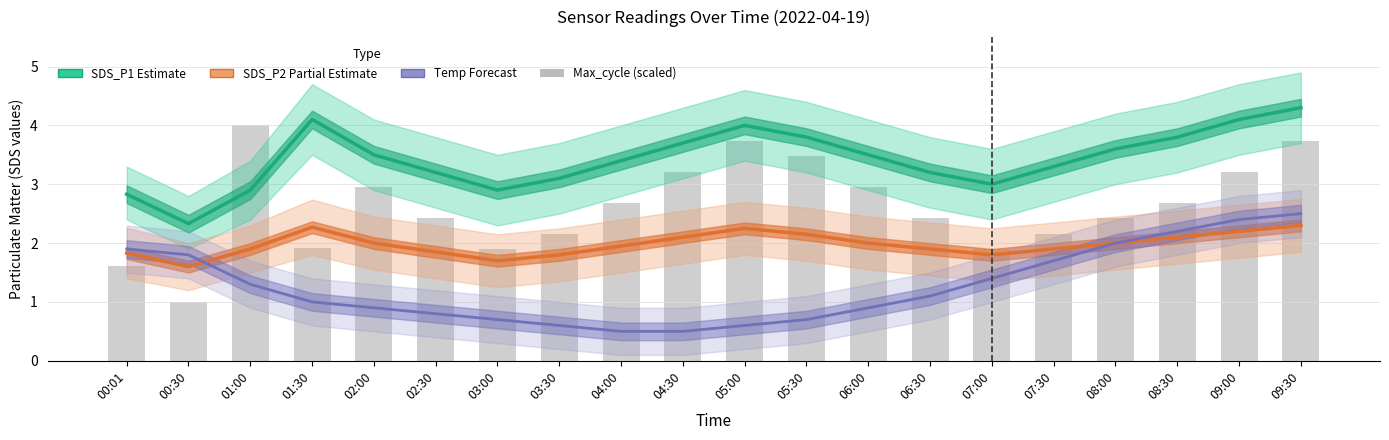

Reading left to right, what are all the values shown in this chart?

SDS_P1 (Estimate): 00:01=2.8	00:30=2.3	01:00=2.9	01:30=4.1	02:00=3.5	02:30=3.2	03:00=2.9	03:30=3.1	04:00=3.4	04:30=3.7	05:00=4.0	05:30=3.8	06:00=3.5	06:30=3.2	07:00=3.0	07:30=3.3	08:00=3.6	08:30=3.8	09:00=4.1	09:30=4.3
SDS_P2 (Partial): 00:01=1.8	00:30=1.6	01:00=1.9	01:30=2.3	02:00=2.0	02:30=1.9	03:00=1.7	03:30=1.8	04:00=1.9	04:30=2.1	05:00=2.2	05:30=2.1	06:00=2.0	06:30=1.9	07:00=1.8	07:30=1.9	08:00=2.0	08:30=2.1	09:00=2.2	09:30=2.3
Temp (Forecast scale): 00:01=1.9	00:30=1.8	01:00=1.3	01:30=1.0	02:00=0.9	02:30=0.8	03:00=0.7	03:30=0.6	04:00=0.5	04:30=0.5	05:00=0.6	05:30=0.7	06:00=0.9	06:30=1.1	07:00=1.4	07:30=1.7	08:00=2.0	08:30=2.2	09:00=2.4	09:30=2.5
Max_cycle (scaled): 00:01=1.6	00:30=1.0	01:00=4.0	01:30=1.9	02:00=2.9	02:30=2.4	03:00=1.9	03:30=2.2	04:00=2.7	04:30=3.2	05:00=3.7	05:30=3.5	06:00=2.9	06:30=2.4	07:00=1.9	07:30=2.2	08:00=2.4	08:30=2.7	09:00=3.2	09:30=3.7